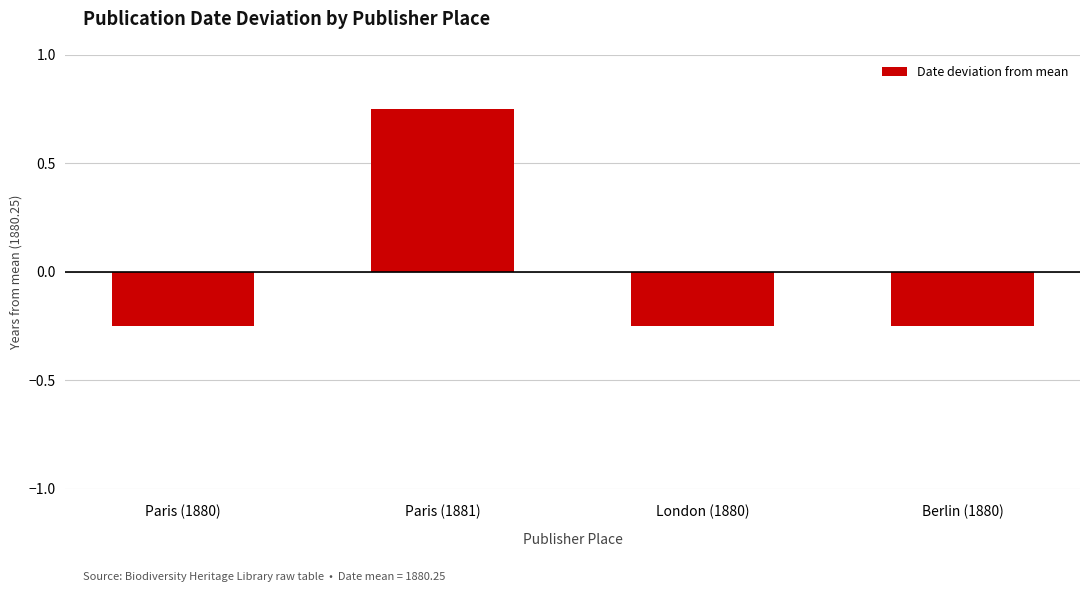

Where does the data first go above 0?

Paris (1881)